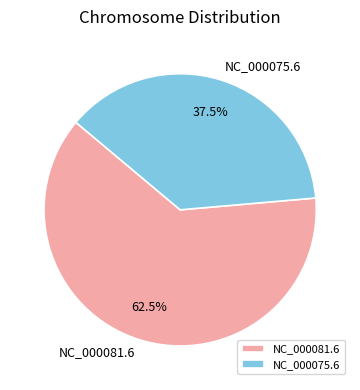

To the nearest percent, what is the difference between the NC_000075.6 and NC_000081.6 slice percentages?

25%